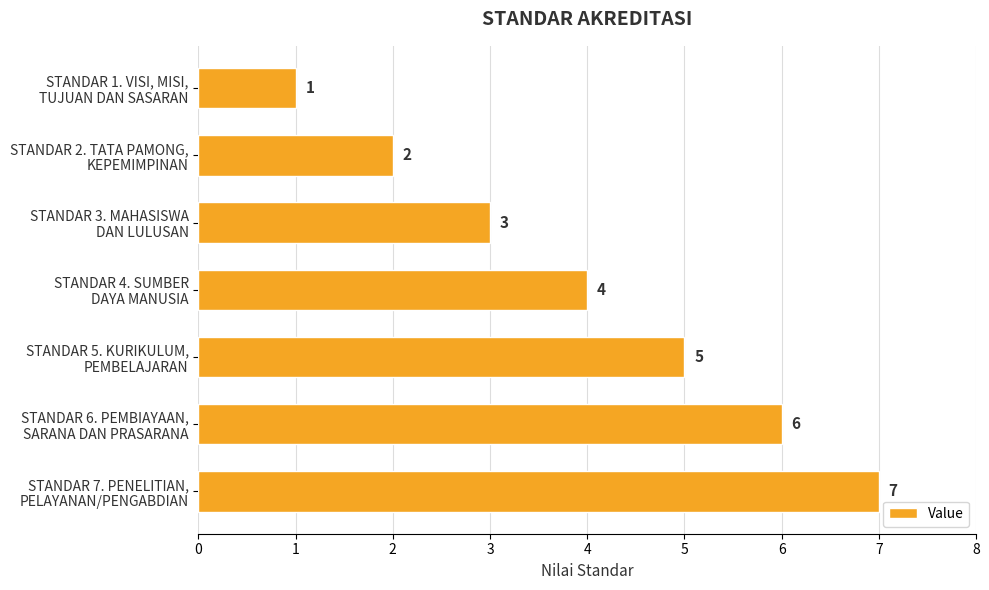

Rank the categories by value from highest to lowest.

STANDAR 7. PENELITIAN,
PELAYANAN/PENGABDIAN, STANDAR 6. PEMBIAYAAN,
SARANA DAN PRASARANA, STANDAR 5. KURIKULUM,
PEMBELAJARAN, STANDAR 4. SUMBER
DAYA MANUSIA, STANDAR 3. MAHASISWA
DAN LULUSAN, STANDAR 2. TATA PAMONG,
KEPEMIMPINAN, STANDAR 1. VISI, MISI,
TUJUAN DAN SASARAN